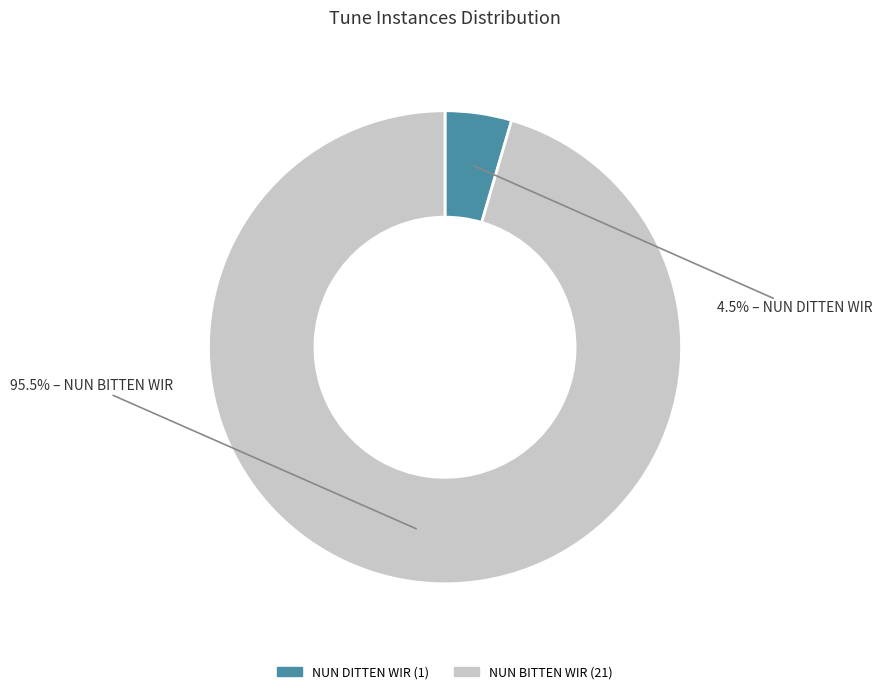

How many slices are in this pie chart?

2